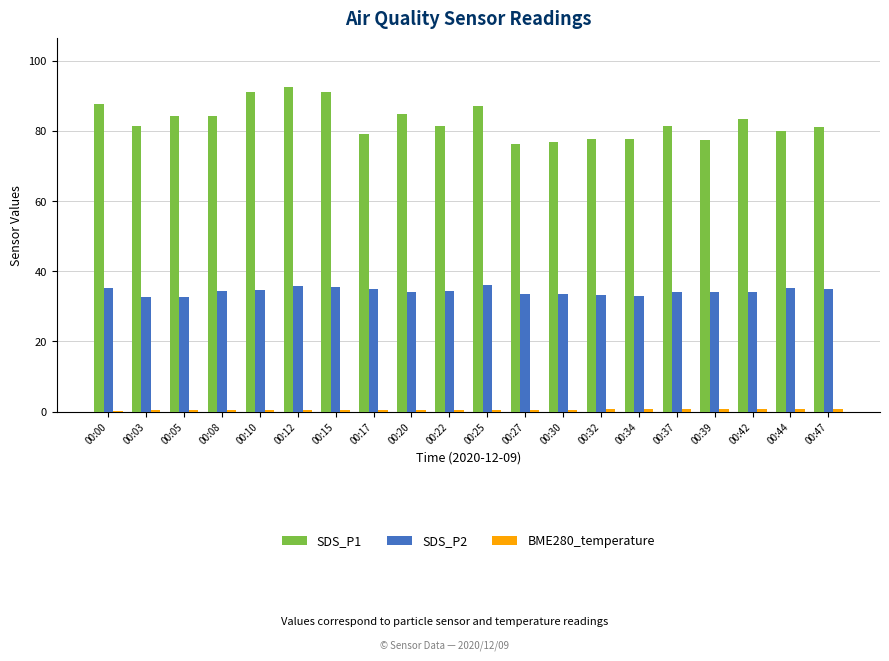

Which series has the widest spread of values?

SDS_P1